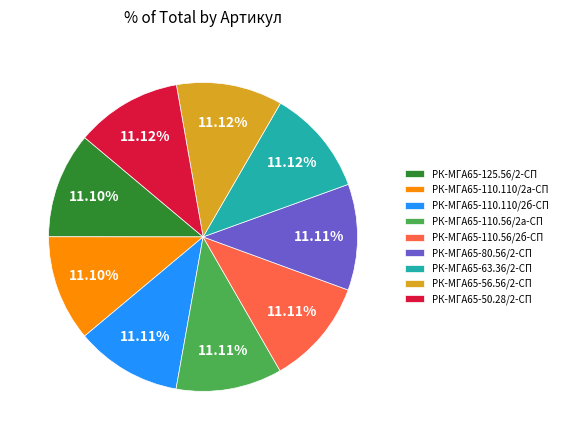

What is the ratio of the value at РК-МГА65-110.110/2а-СП to the value at РК-МГА65-110.110/2б-СП?

1.0